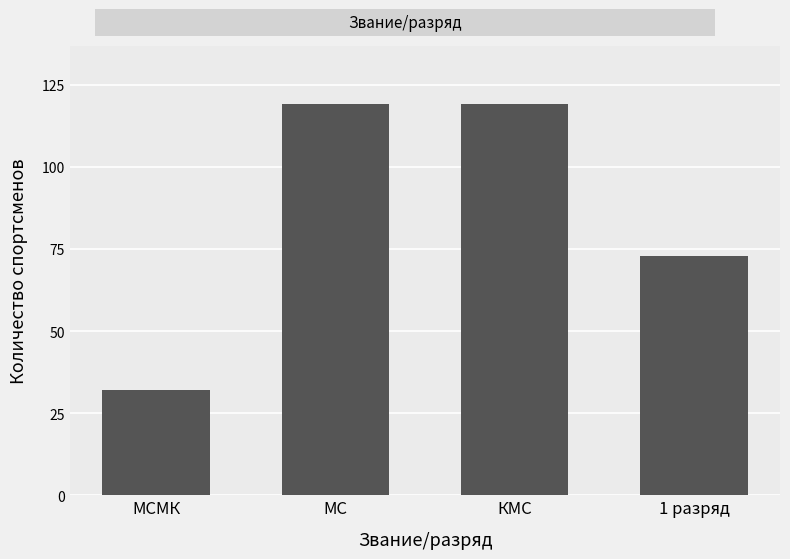

Reading left to right, extract all data points from this chart.

32	119	119	73